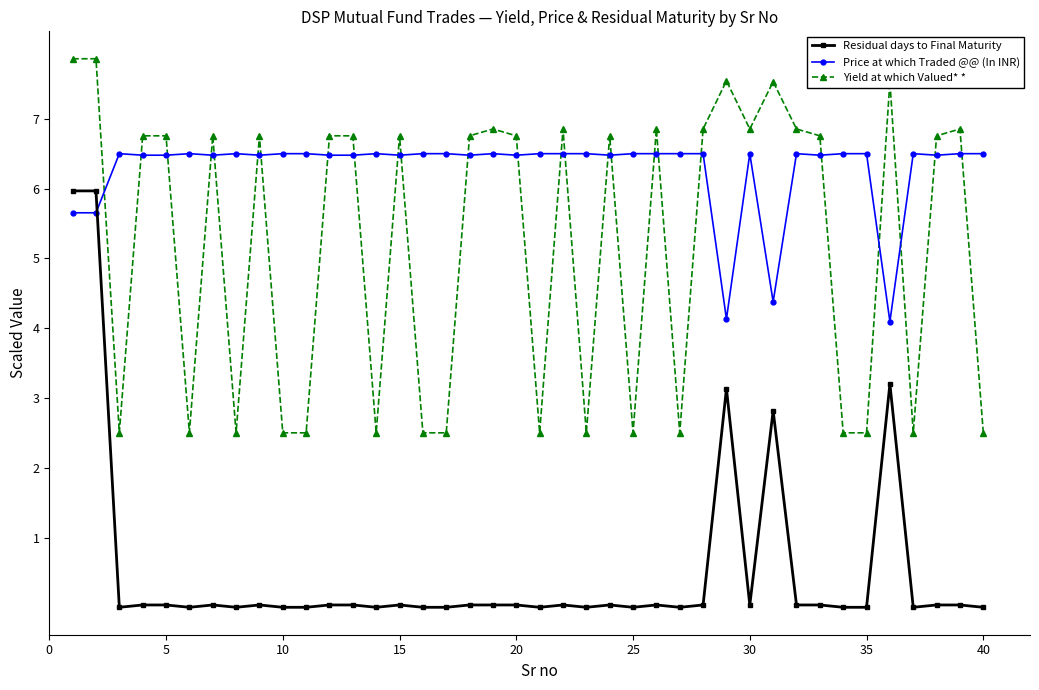

What is the maximum value for Price at which Traded @@ (In INR)?

6.5